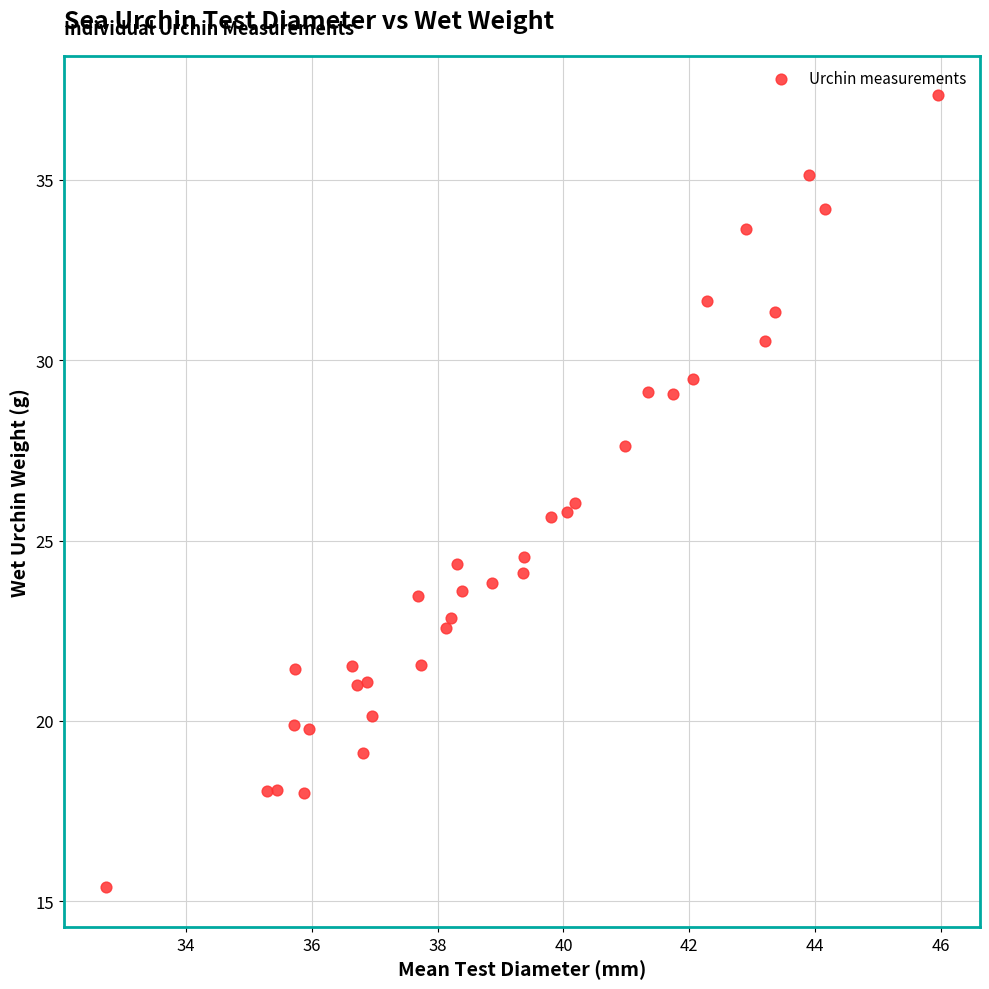

What is the range of X values (max minus min)?

13.2